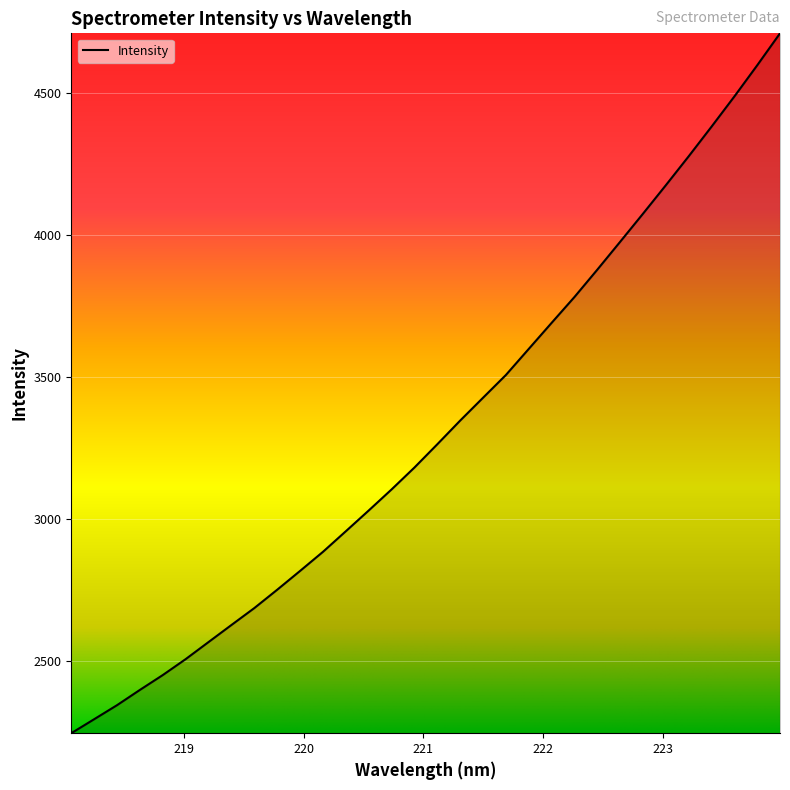

Does the chart display data point markers on the line(s)?

No